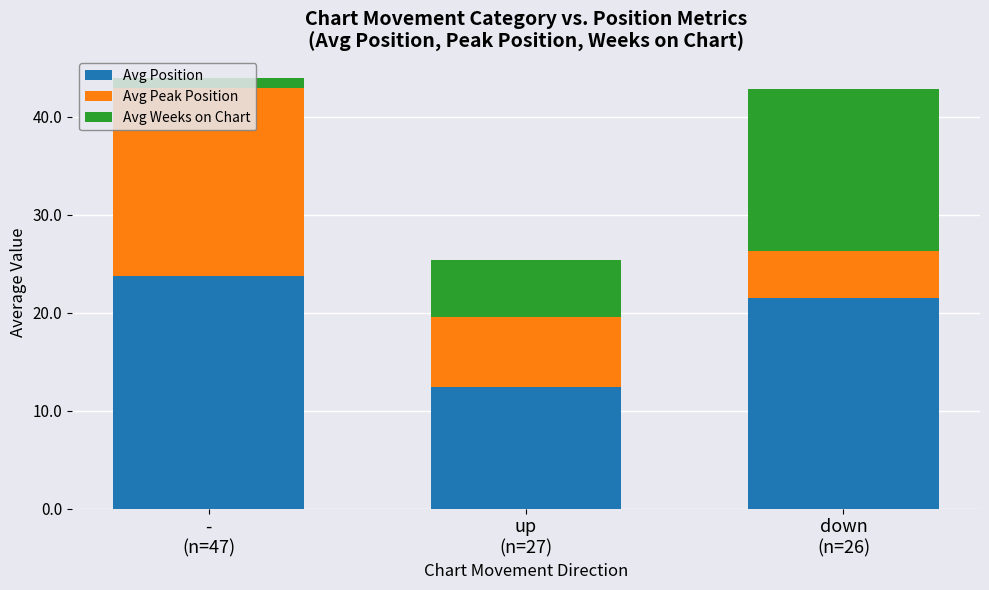

What is the minimum value for Avg Position?

12.4